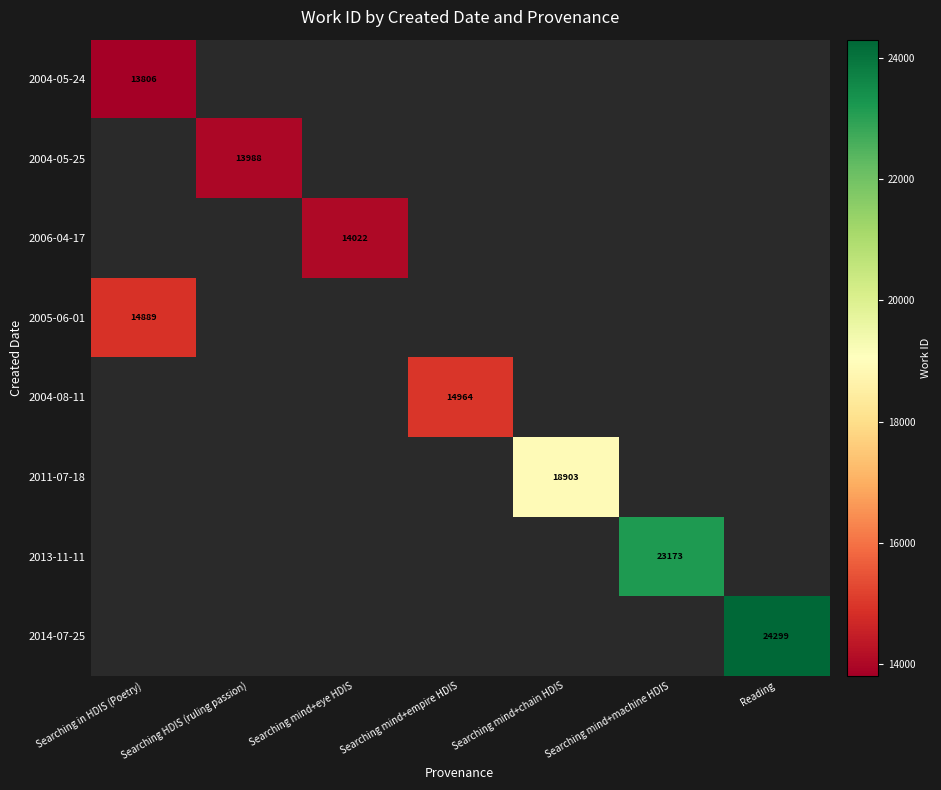

List the series in order of their overall mean, lowest first.

2004-05-24, 2004-05-25, 2006-04-17, 2005-06-01, 2004-08-11, 2011-07-18, 2013-11-11, 2014-07-25